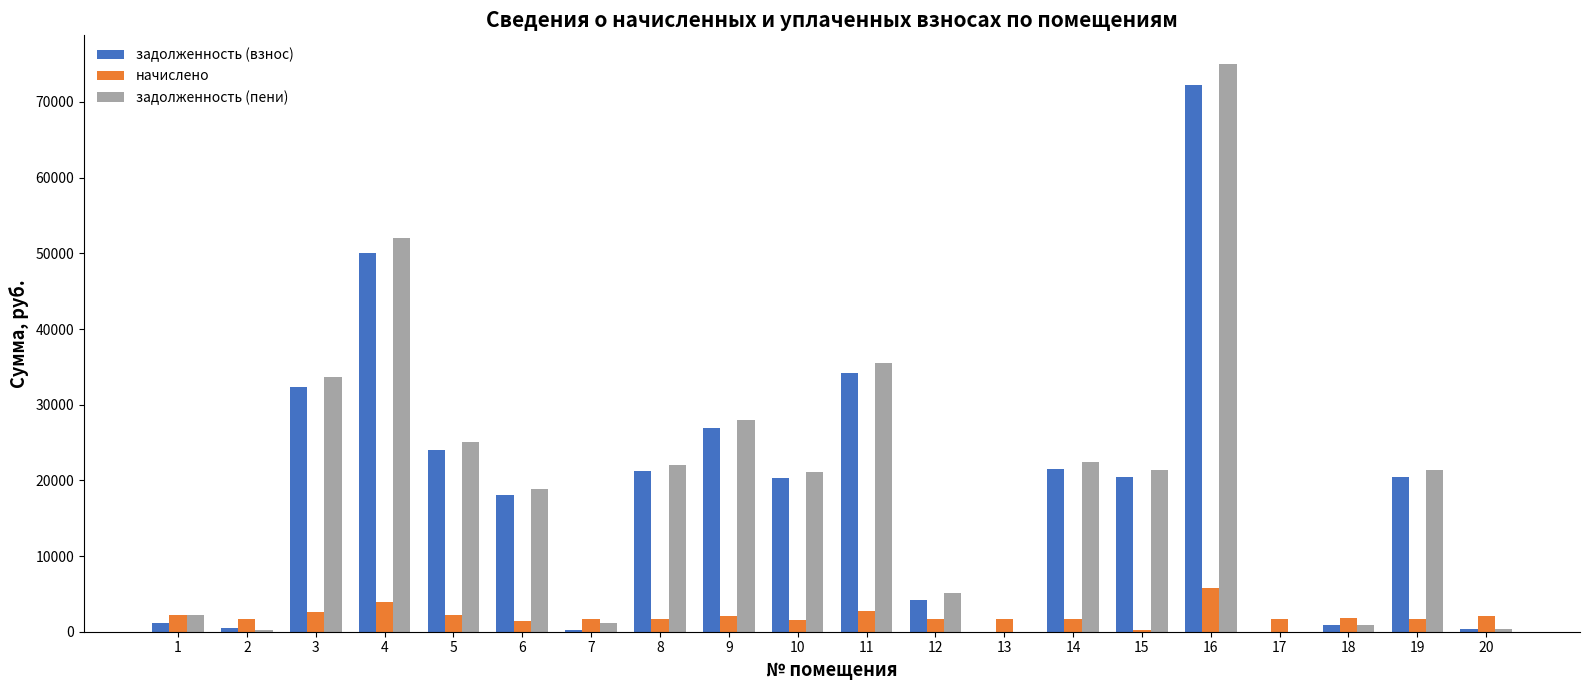

What is the maximum value for начислено?

5740.8